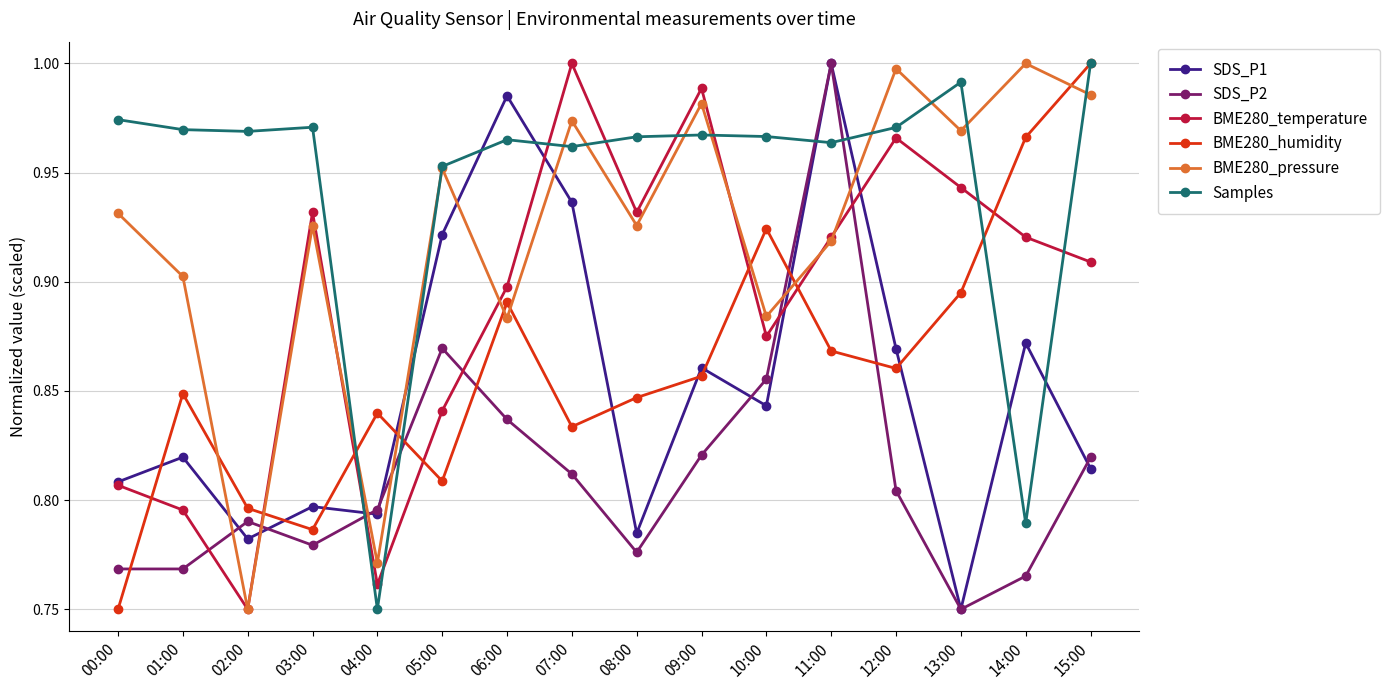

Which series changed the most between 05:00 and 10:00?

BME280_humidity